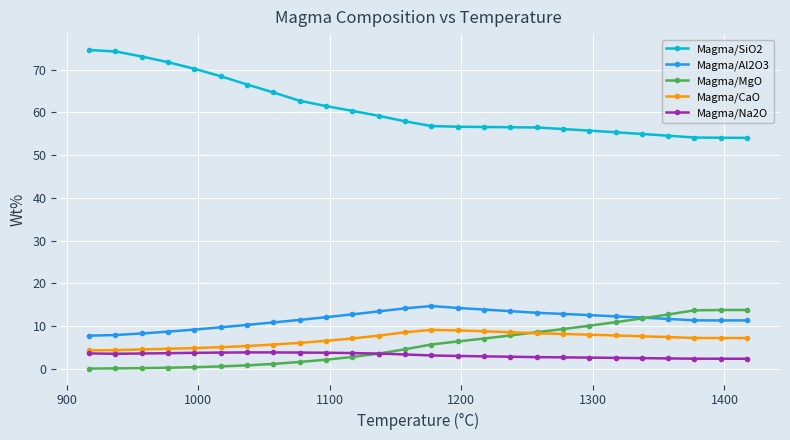

How many data points in Magma/Al2O3 are above 11?

18